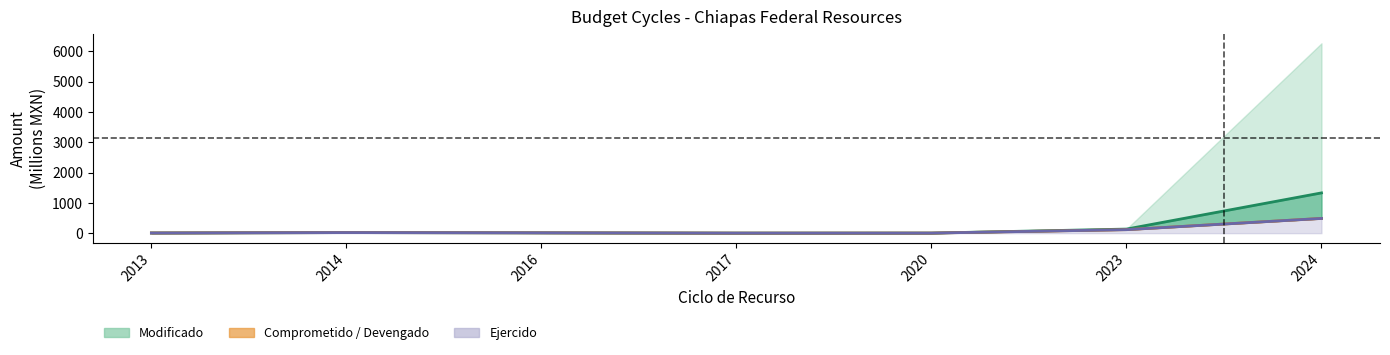

What is the difference between the highest and lowest values at 2024?

842.8